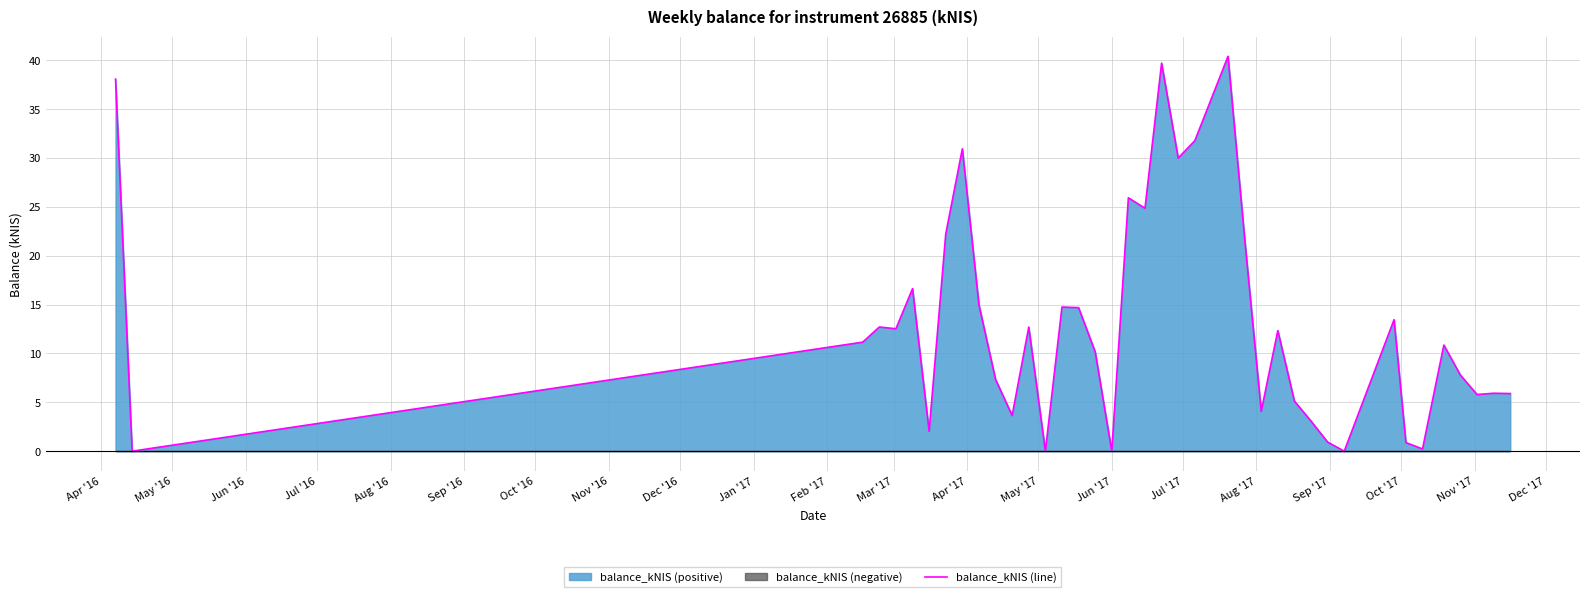

How many values are above zero?

36